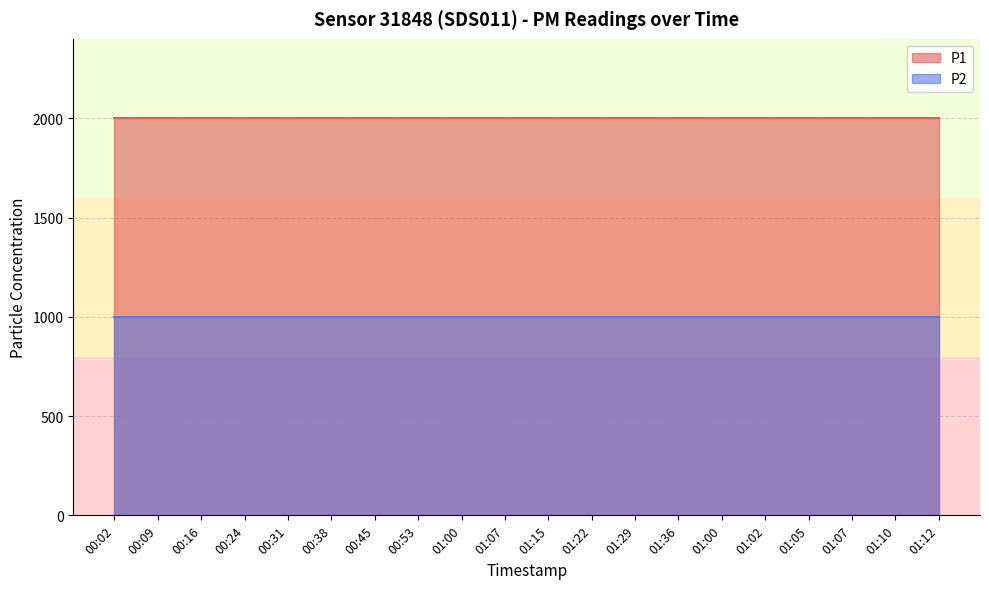

Which series changed the most between 00:53 and 01:07?

P1